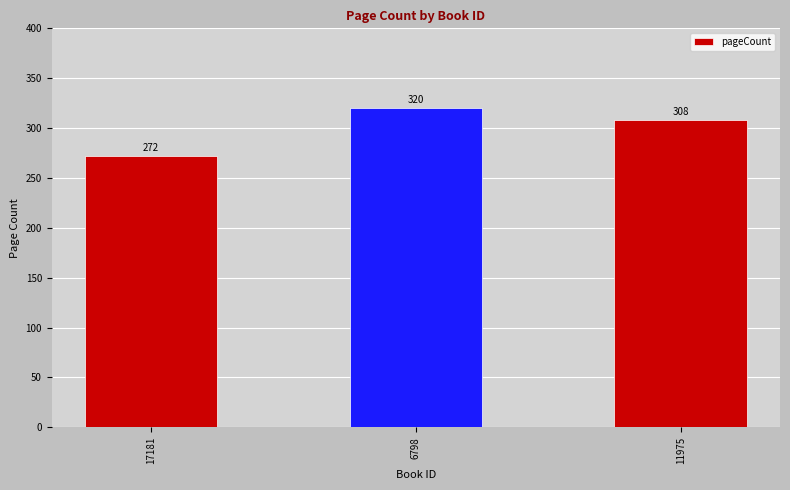

What position from the left is 17181?

1